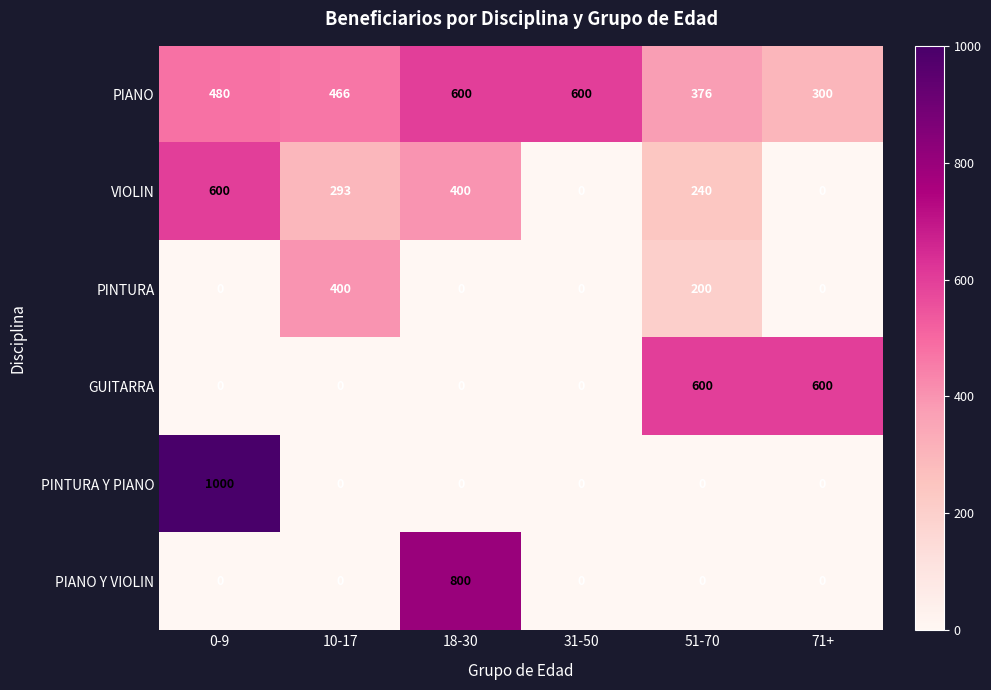

Which category has the highest value across all series?

0-9